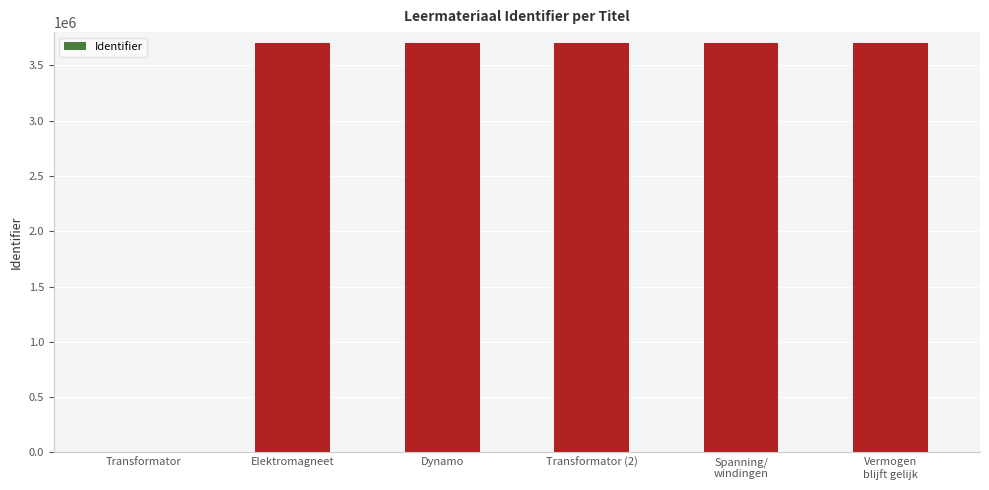

The value at Transformator is -2385104. True or false?

False